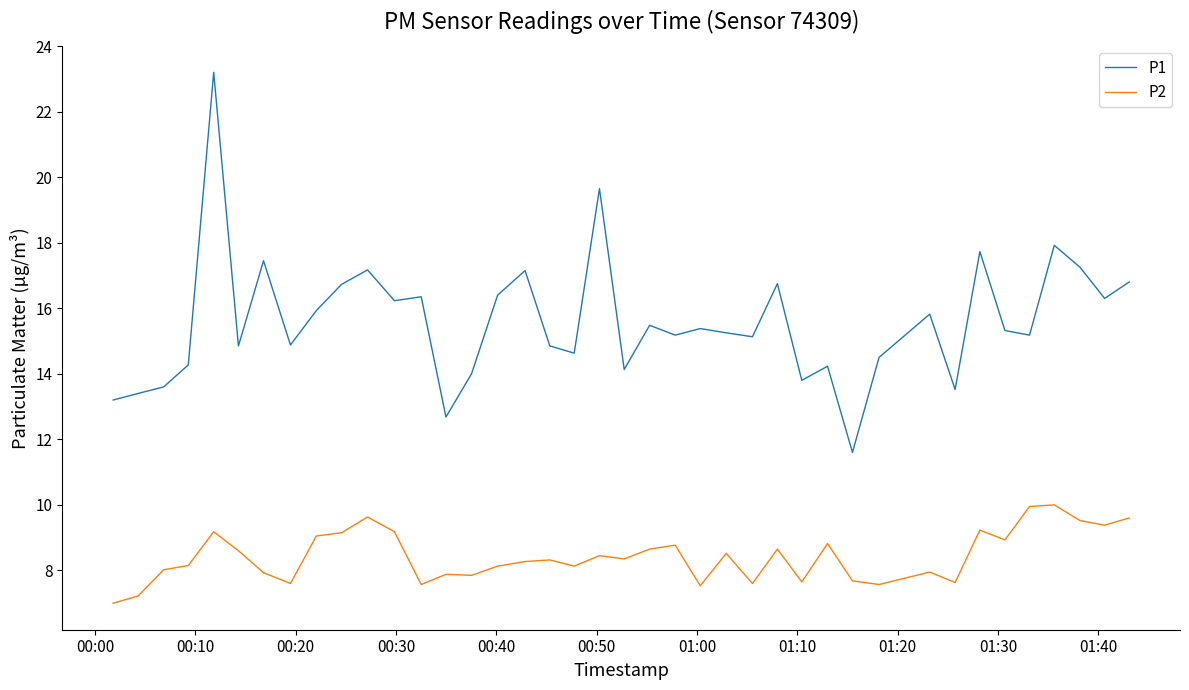

Which series has the largest total across all categories?

P1